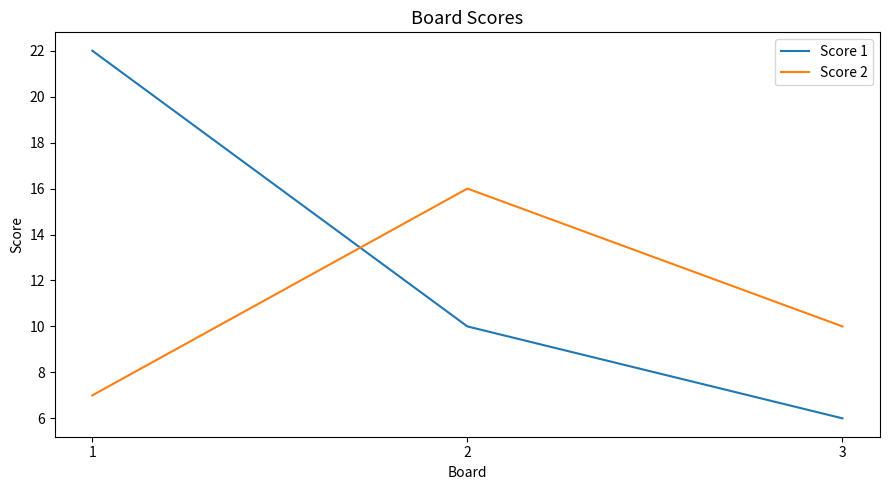

What is the sum of the Score 2 values at 3 and 1?

17